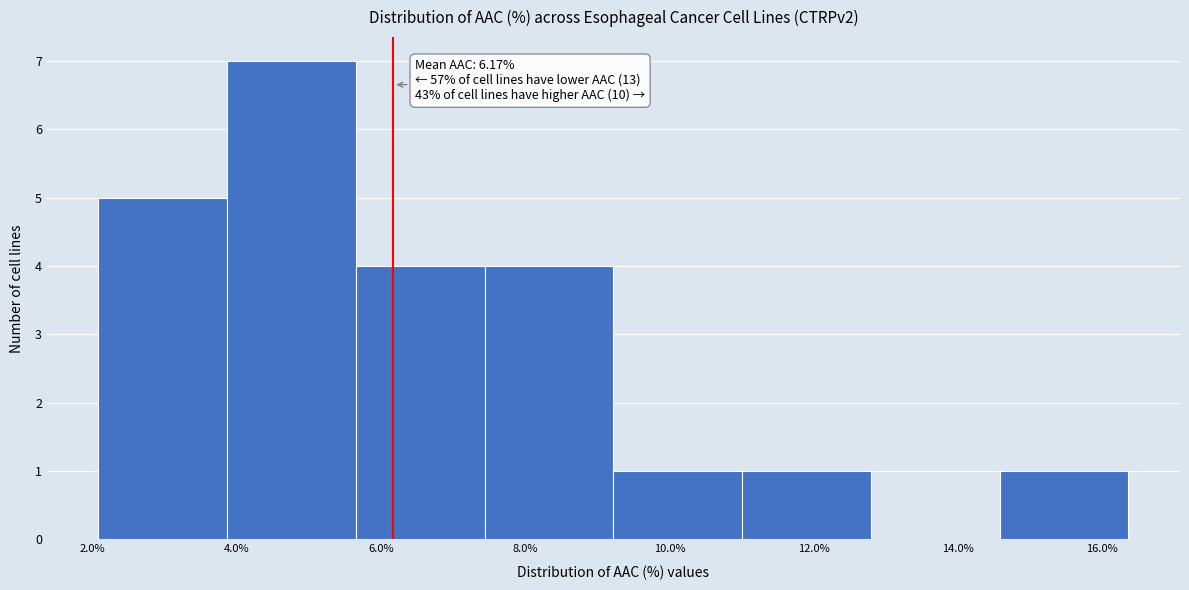

Which range on the x-axis has the tallest bar?

3.8 to 5.6